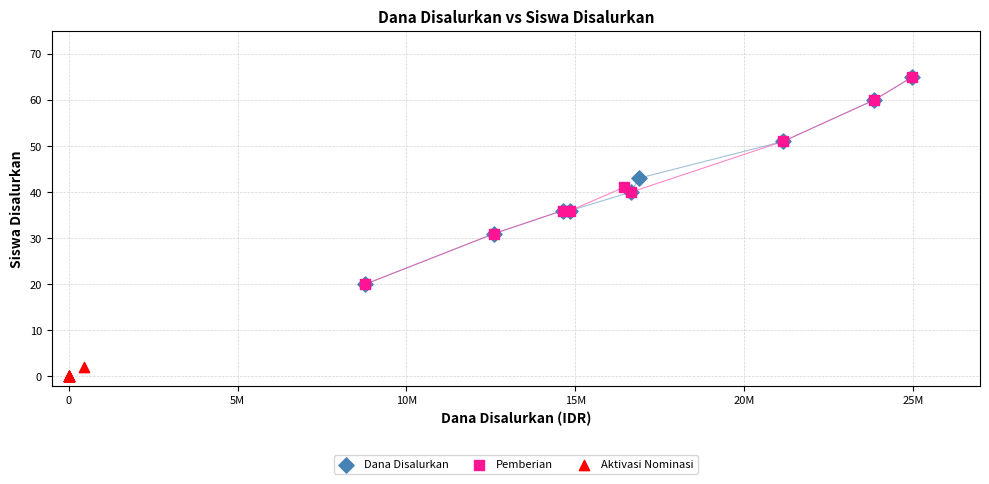

What are all the series names shown in the legend?

Dana Disalurkan, Pemberian, Aktivasi Nominasi